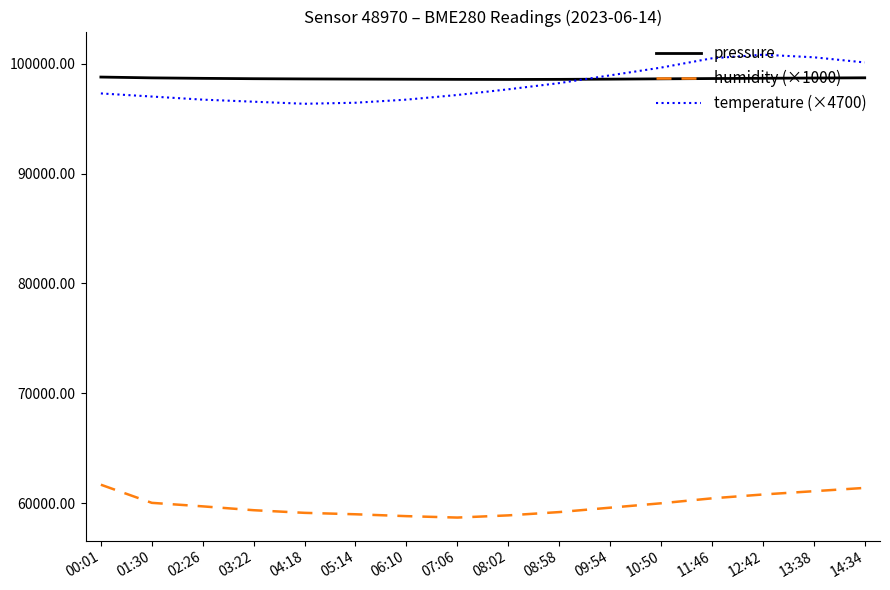

How many intersections are there between temperature (×4700) and pressure?

1